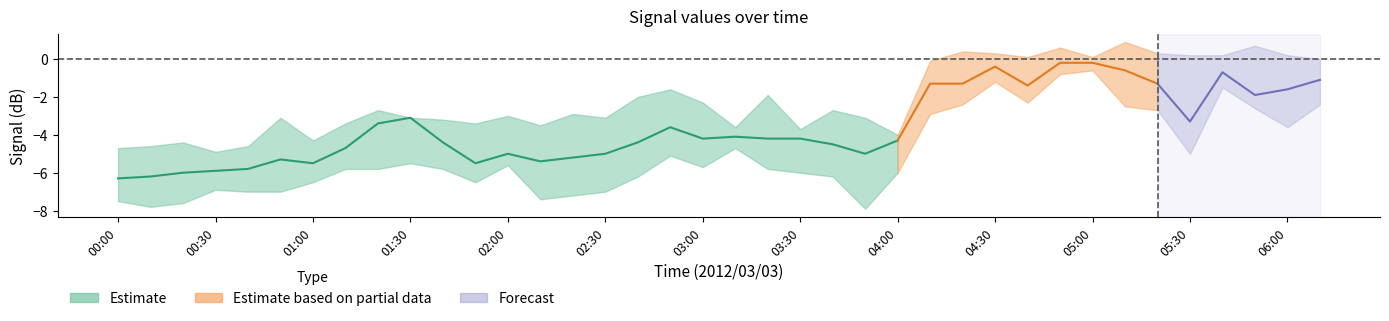

What is the greatest value displayed?

0.9